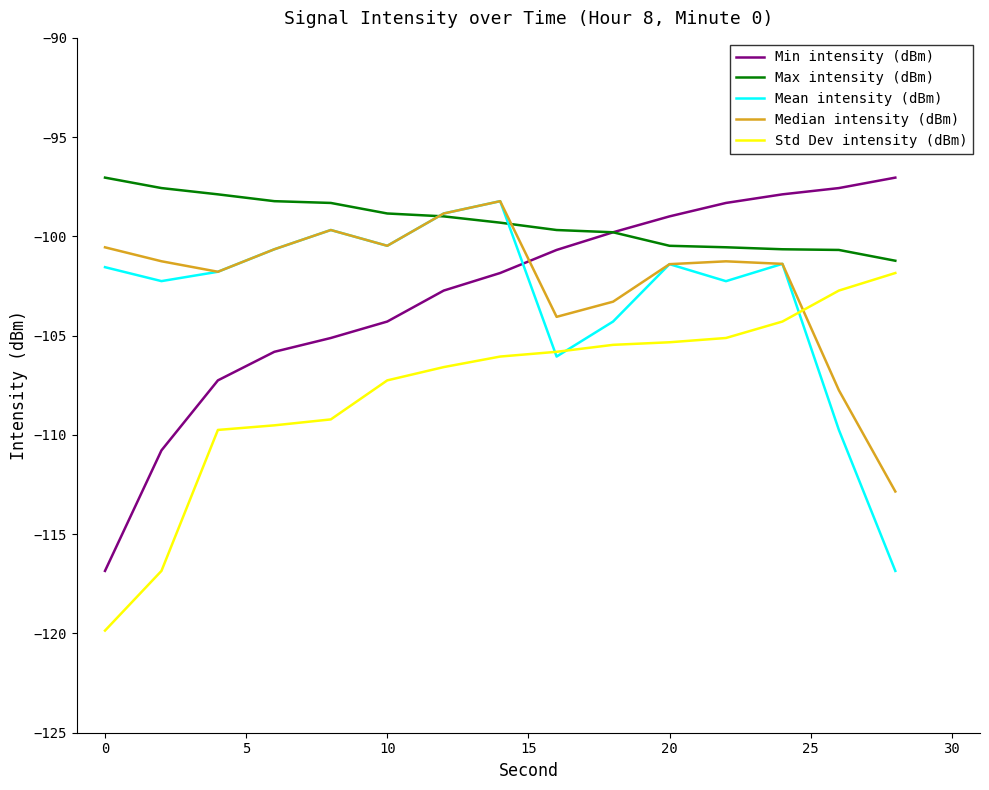

Which series has the largest total across all categories?

Max intensity (dBm)